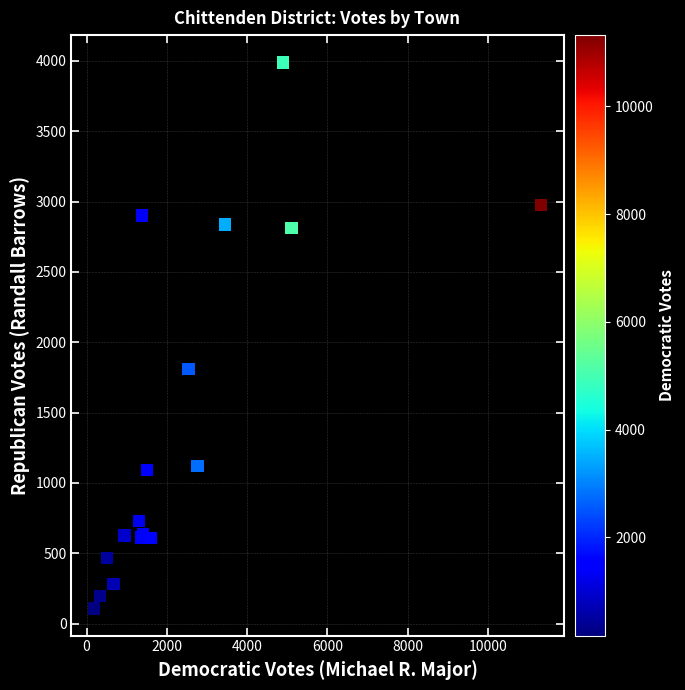

What Y value in the scatter plot is closest to 2048?

1808